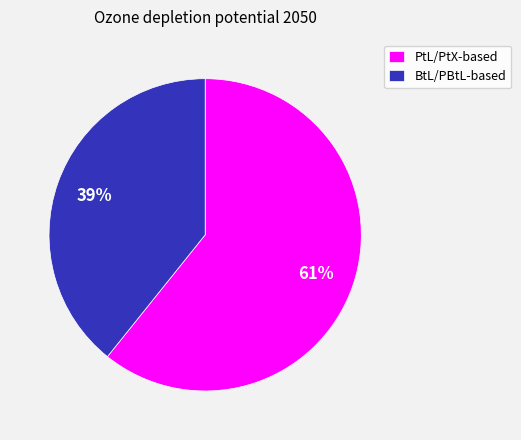

To the nearest percent, what is the difference between the PtL/PtX-based and BtL/PBtL-based slice percentages?

22%